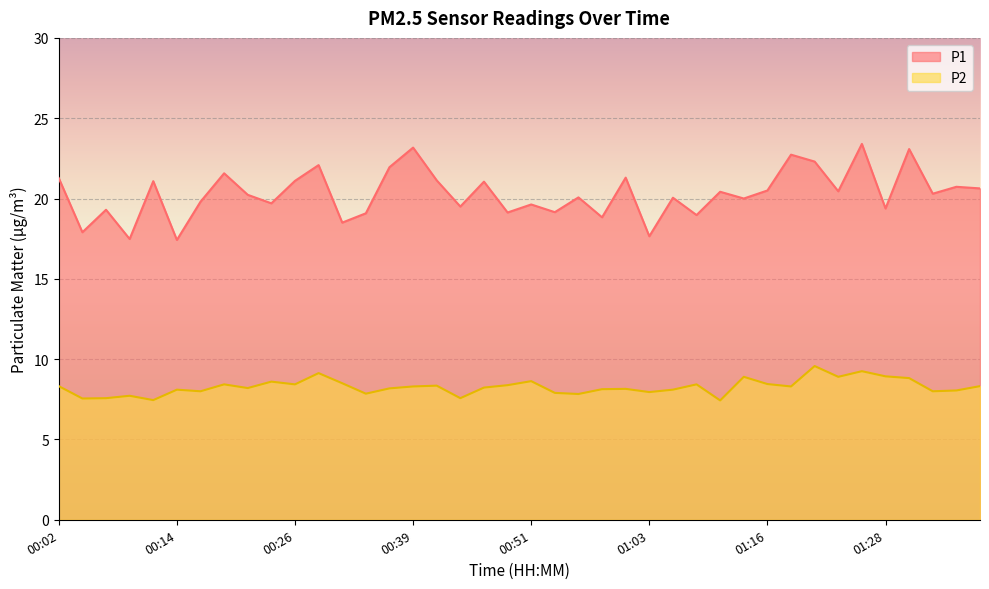

Rank the series at 00:17 from lowest to highest value.

P2, P1